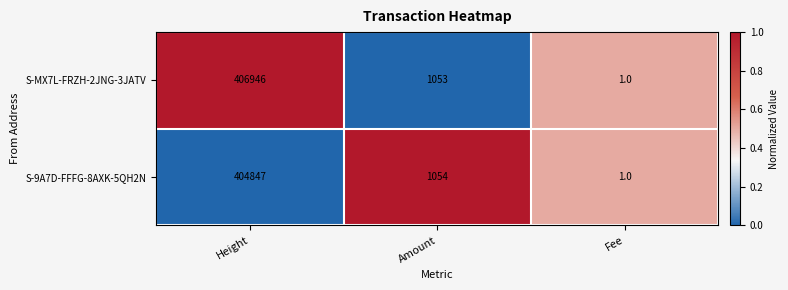

Is the value of S-MX7L-FRZH-2JNG-3JATV at Amount greater than the value of S-9A7D-FFFG-8AXK-5QH2N at Fee?

Yes